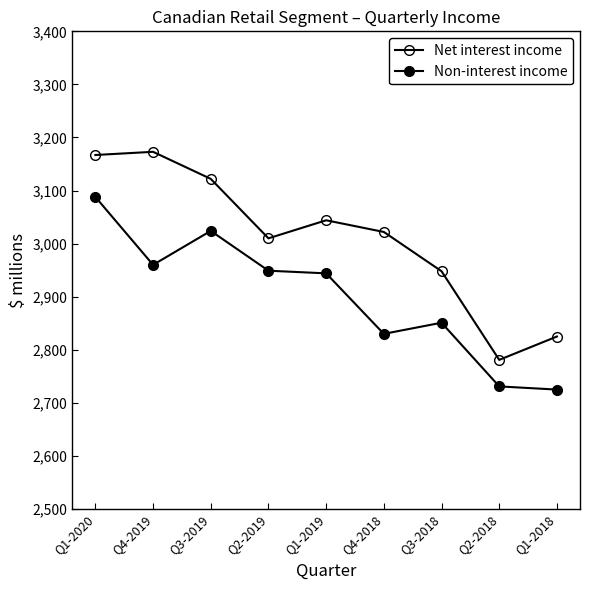

What is the difference between the second highest and second lowest values in the Non-interest income series?

293